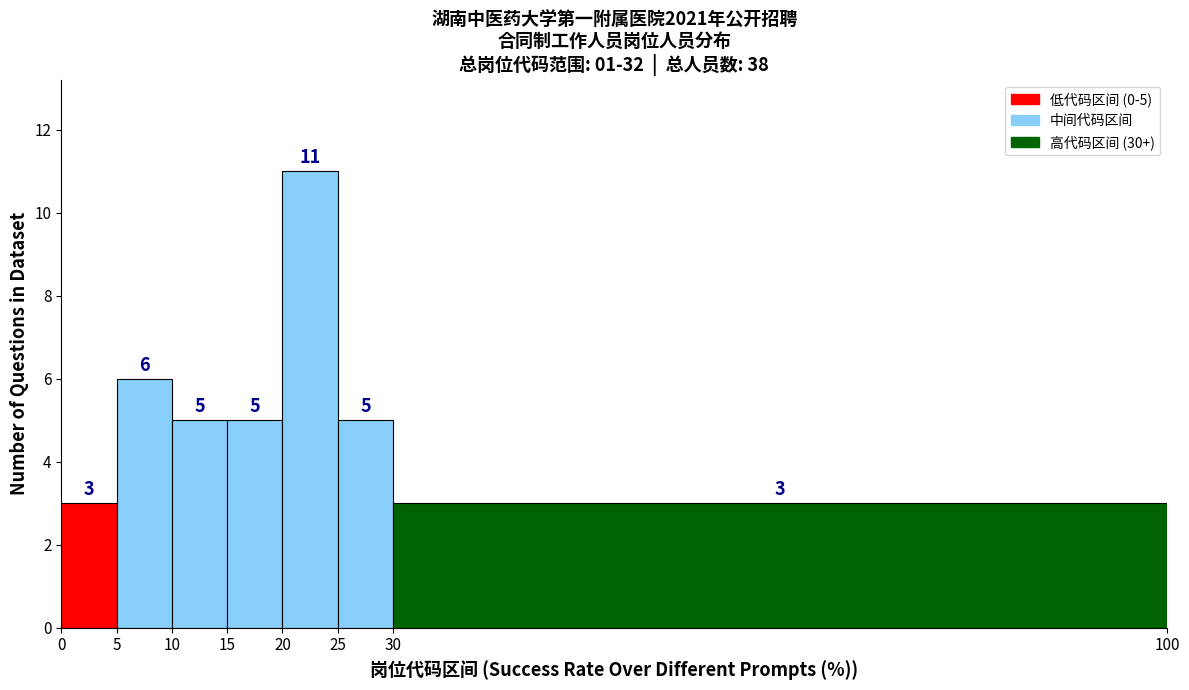

Which range on the x-axis has the tallest bar?

20 to 25